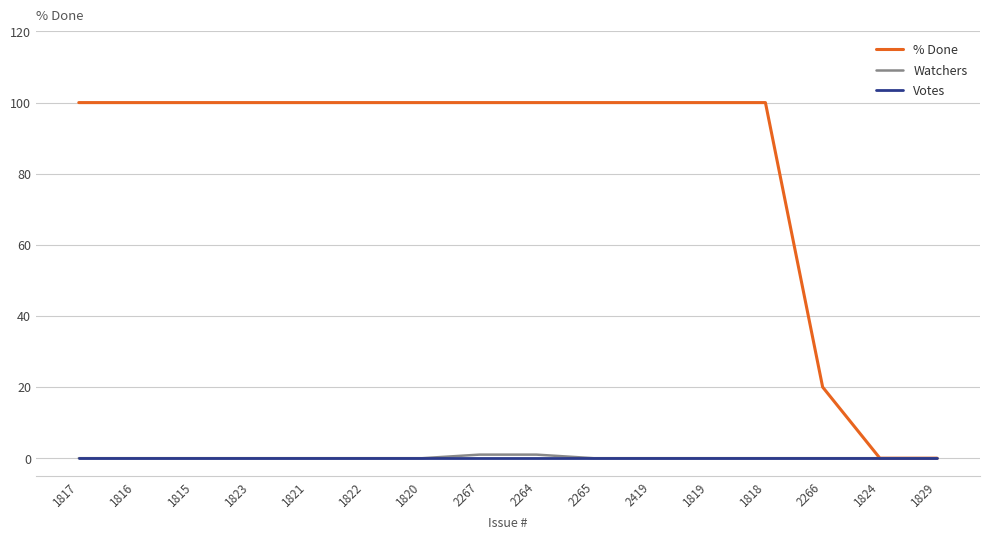

The Votes series shows 0 at 1815. True or false?

True